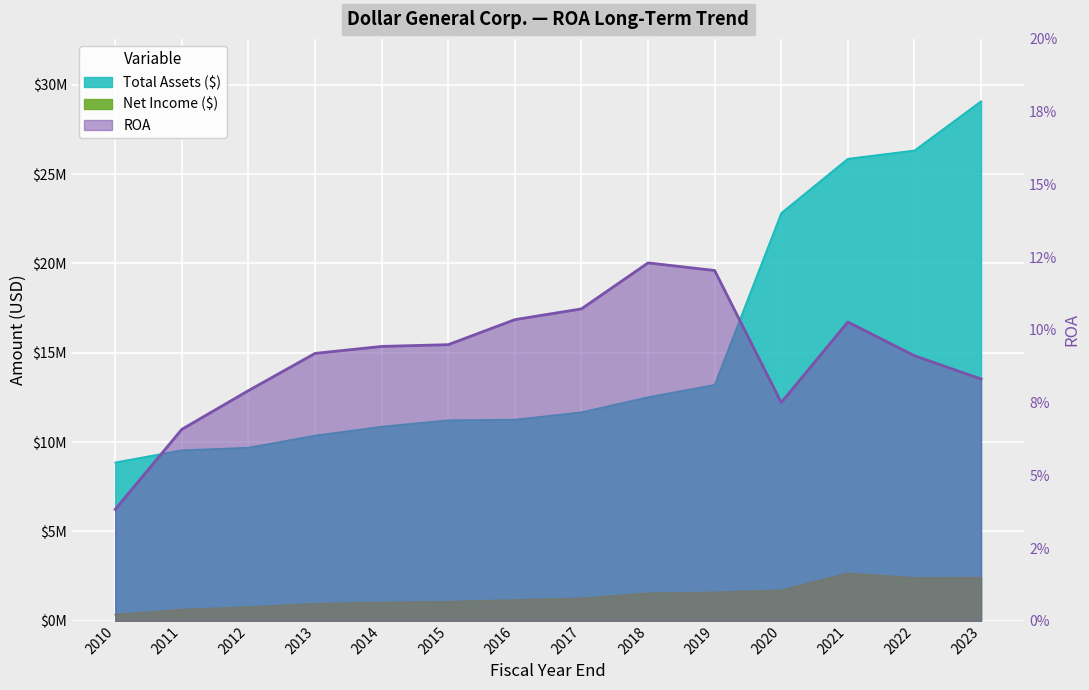

True or false: the data shows 0.1 at 2021.

False